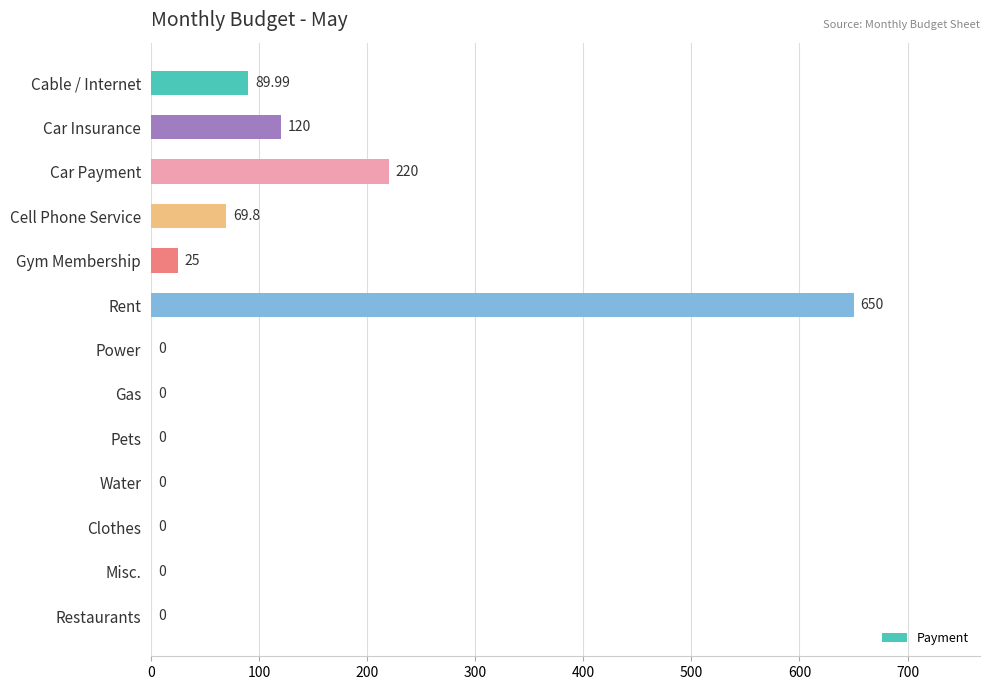

Which label corresponds to the largest value in the chart?

Rent